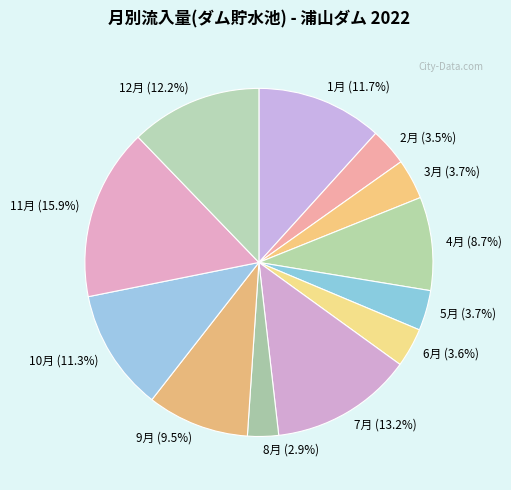

Combined, do 5月 and 3月 account for over 50%?

No